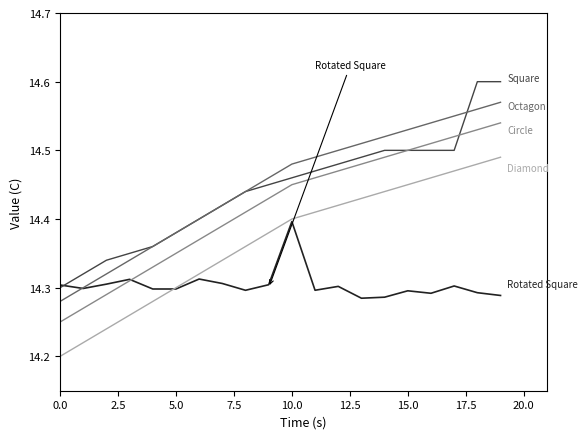

Does the chart have visible grid lines?

No